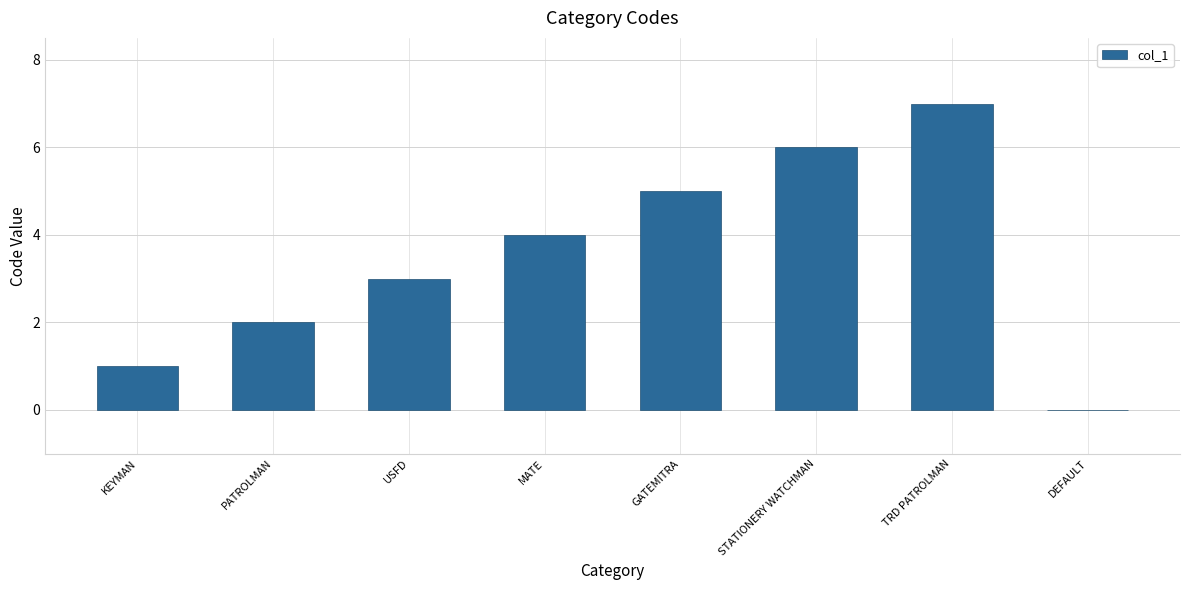

Which label corresponds to the largest value in the chart?

TRD PATROLMAN